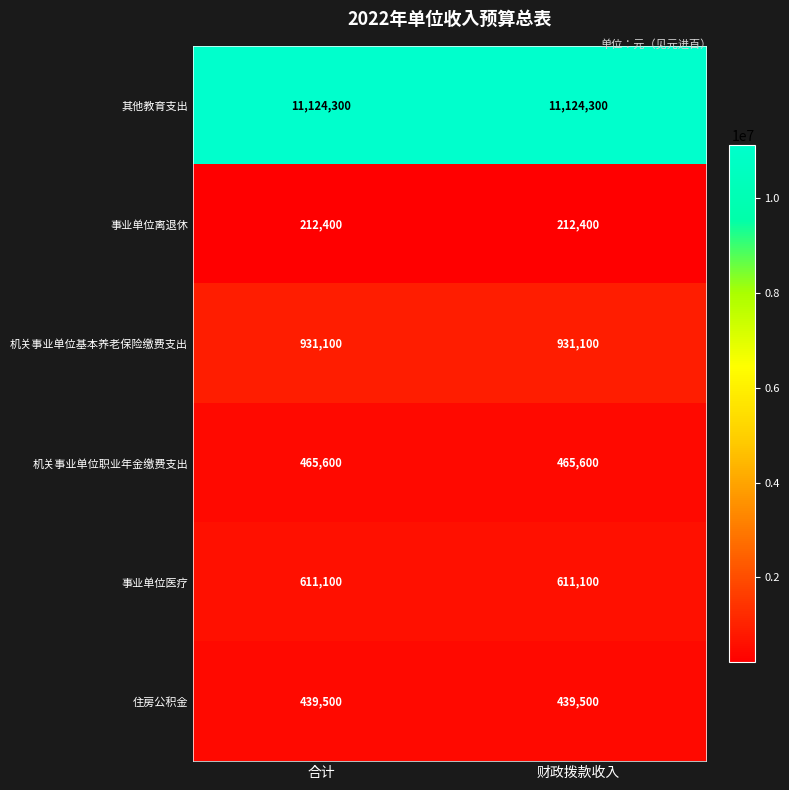

What is the minimum value shown in the chart?

212400